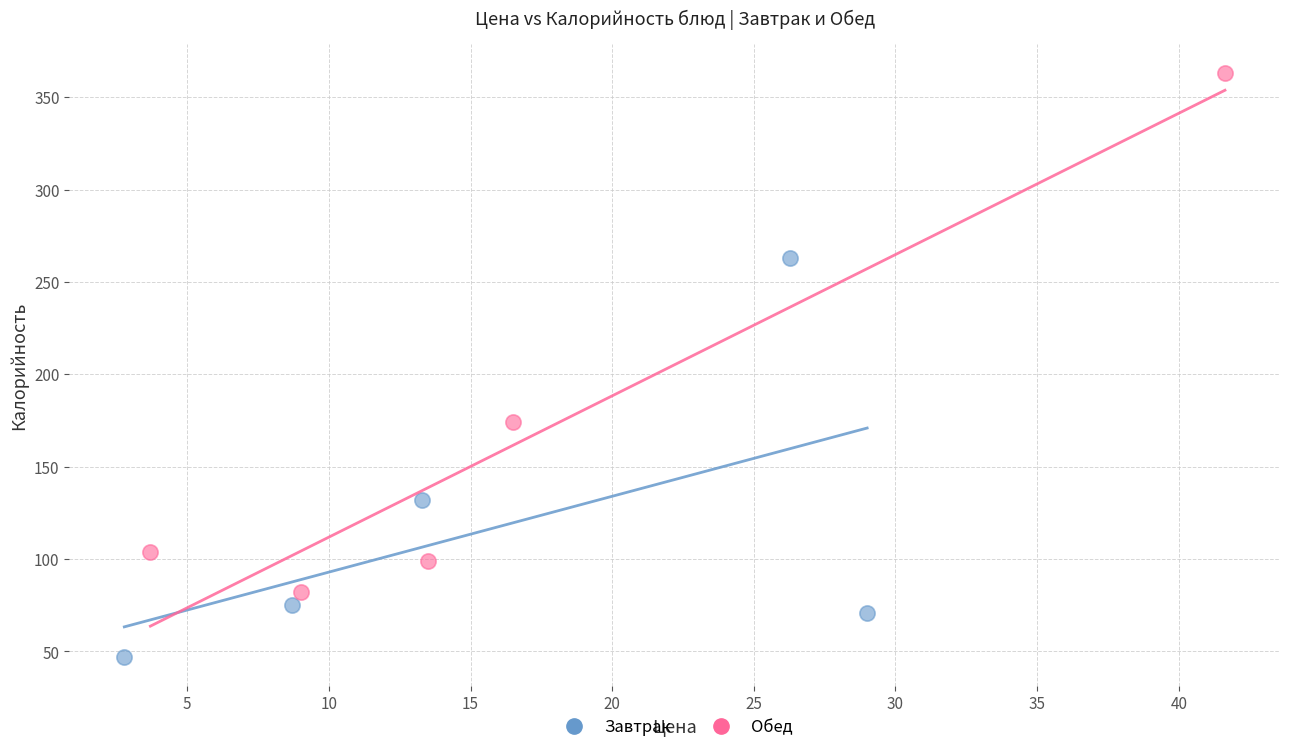

Which series reaches the maximum Y coordinate?

Обед